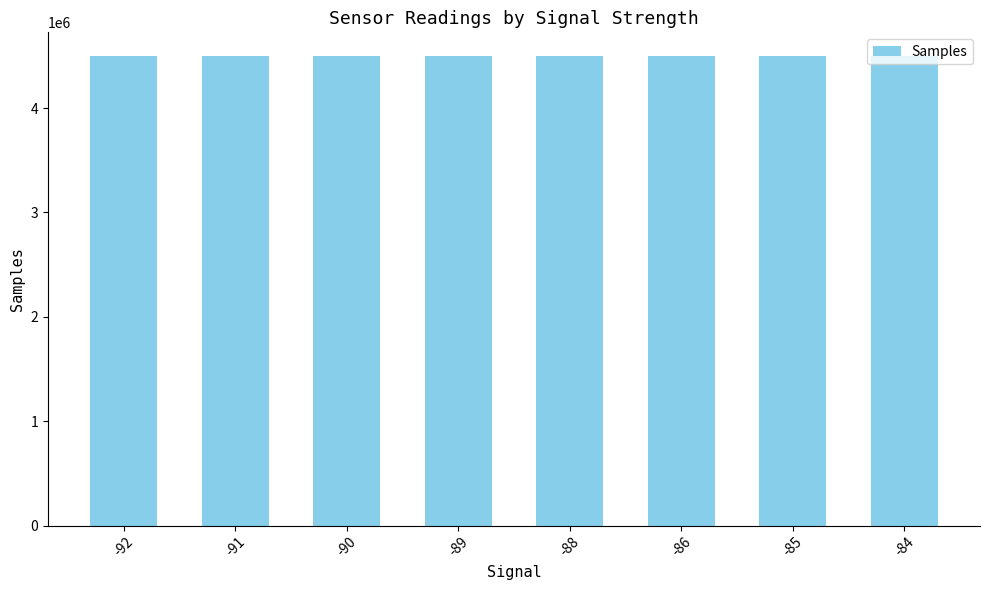

How many data points are less than 4498863?

4